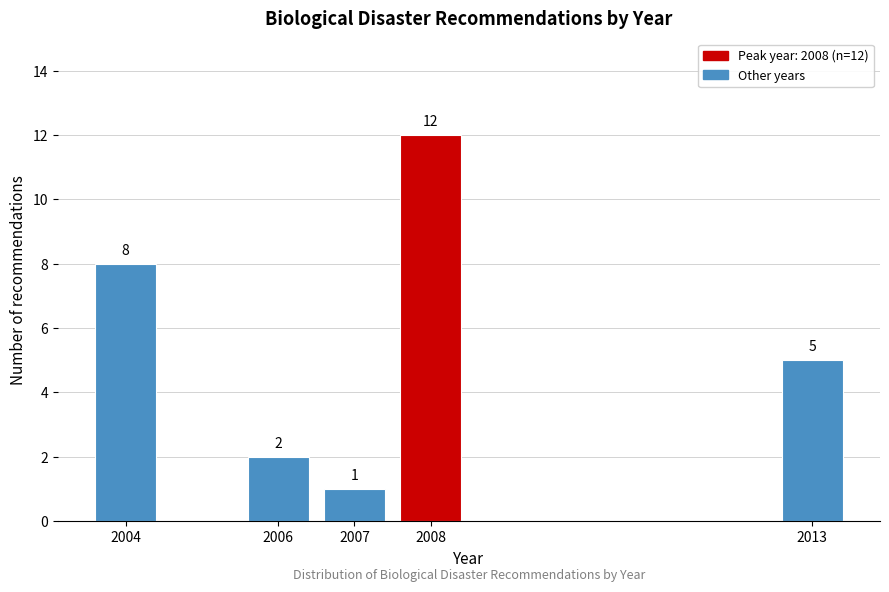

Reading left to right, extract all data points from this chart.

8	2	1	12	5